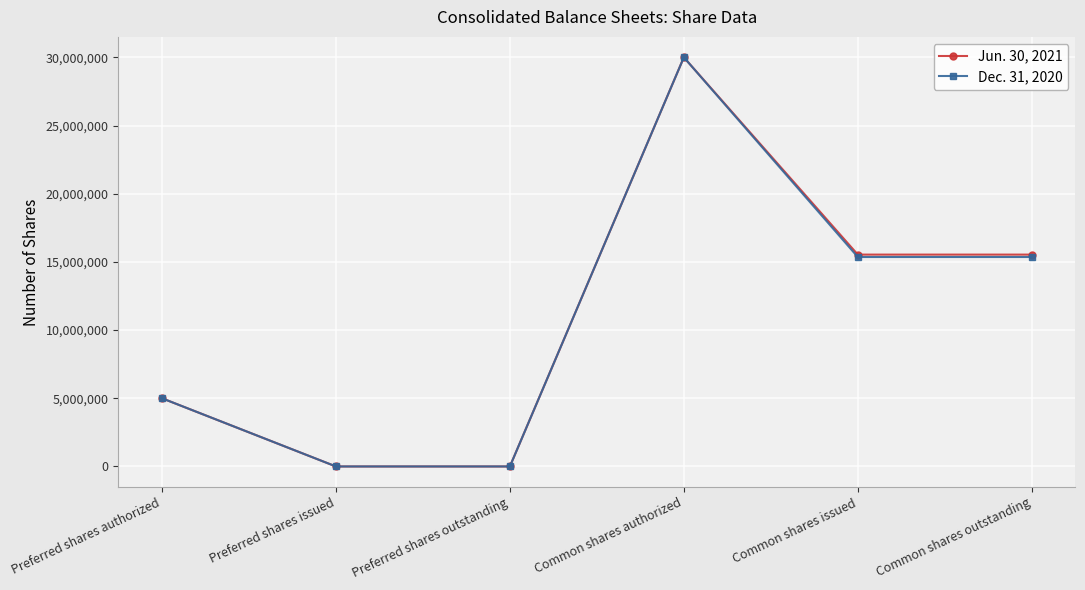

True or false: Dec. 31, 2020 has a value of -18028991 at Preferred shares issued.

False